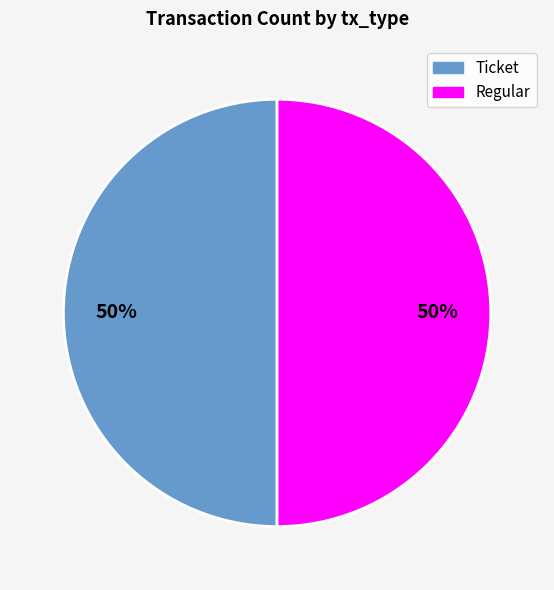

Is the sum of Regular and Ticket greater than half?

Yes